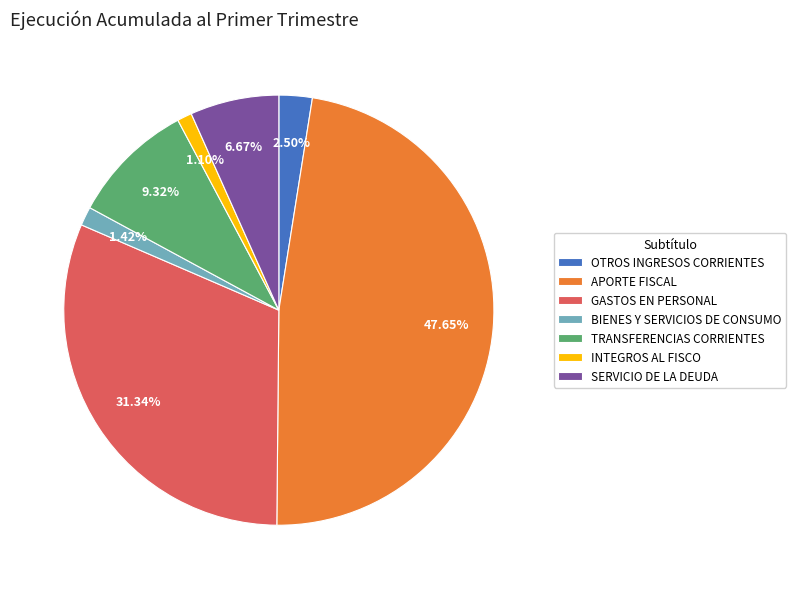

How many segments does this pie chart have?

7